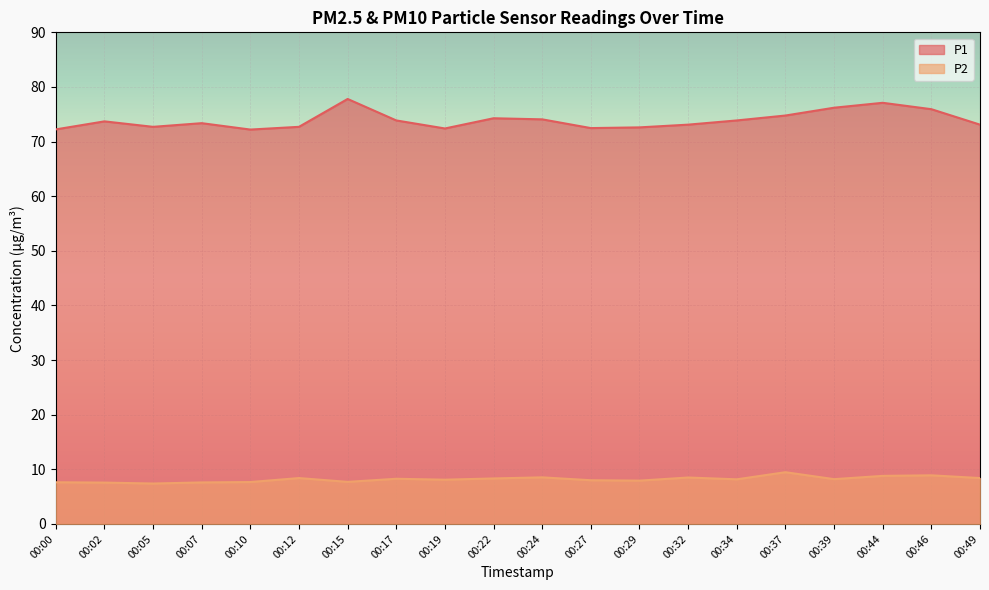

At which label does P1 reach its minimum?

00:10